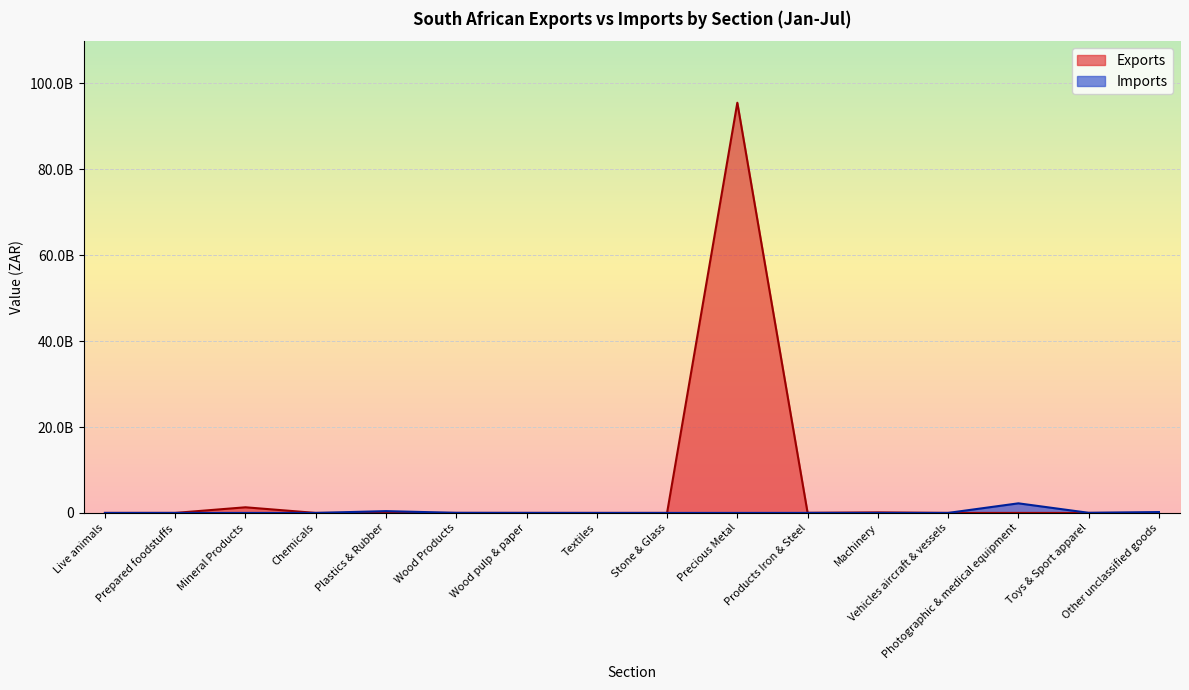

Reading left to right, what are all the values shown in this chart?

Exports: 1791944.0	2654991.0	1312316610.0	2073302.0	5119182.0	3078.0	51749.0	190661.0	275980.0	95512610815.7	24607625.0	124918189.0	157412.0	703078.0	127988.0	3581504.0
Imports: 14394.0	2740379.0	109839.0	1060615.0	416243817.0	23642949.0	10737862.0	777615.0	203831.0	3403873.0	7402042.0	2362722.0	2357017.0	2233614663.0	26145258.0	201902899.0